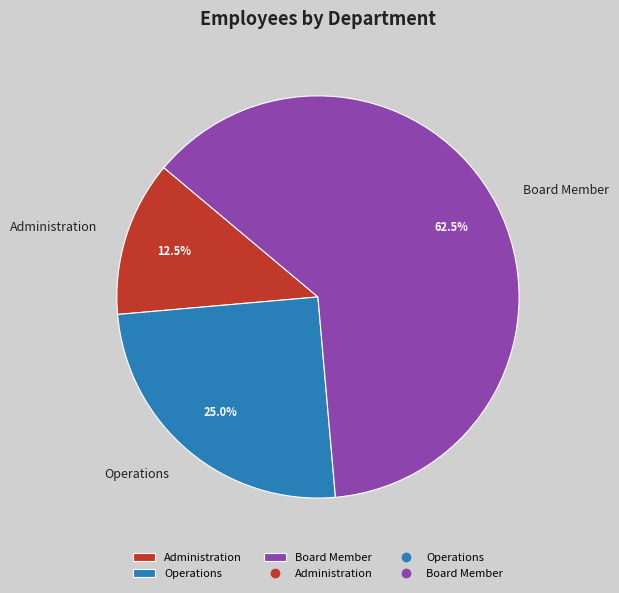

How many slices are in this pie chart?

3